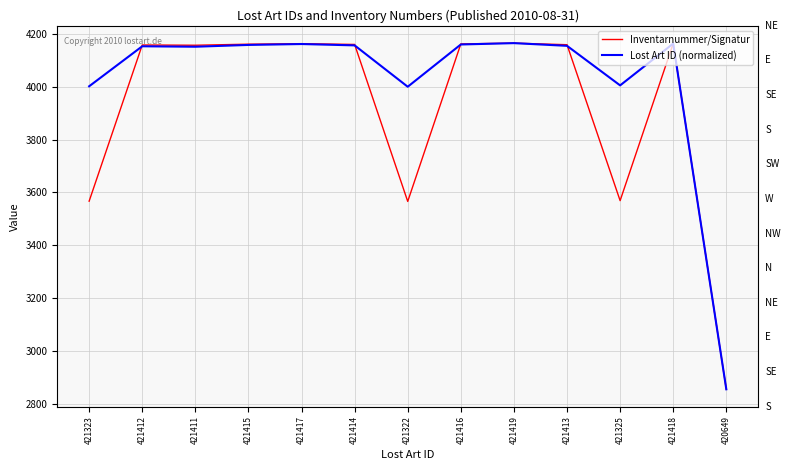

At which label is Lost Art ID (normalized) closest to 3510?

421322